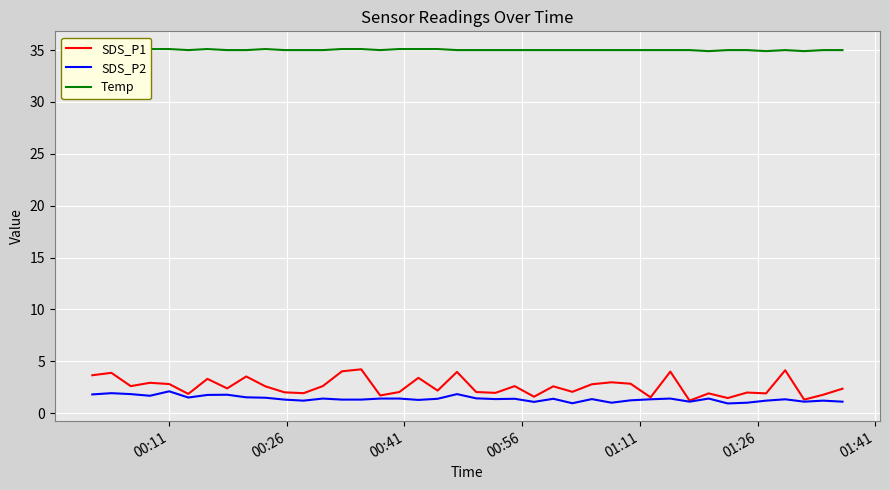

Reading left to right, what are all the values shown in this chart?

SDS_P1: 3.6	3.9	2.6	2.9	2.8	1.9	3.3	2.4	3.5	2.6	2.0	1.9	2.6	4.0	4.2	1.7	2.0	3.4	2.2	4.0	2.0	1.9	2.6	1.6	2.6	2.0	2.8	3.0	2.8	1.5	4.0	1.2	1.9	1.4	2.0	1.9	4.1	1.3	1.8	2.4
SDS_P2: 1.8	1.9	1.8	1.7	2.1	1.5	1.8	1.8	1.5	1.5	1.3	1.2	1.4	1.3	1.3	1.4	1.4	1.3	1.4	1.8	1.4	1.4	1.4	1.1	1.4	0.9	1.4	1.0	1.2	1.3	1.4	1.1	1.4	0.9	1.0	1.2	1.3	1.1	1.2	1.1
Temp: 35.1	35.1	35.1	35.1	35.1	35.0	35.1	35.0	35.0	35.1	35.0	35.0	35.0	35.1	35.1	35.0	35.1	35.1	35.1	35.0	35.0	35.0	35.0	35.0	35.0	35.0	35.0	35.0	35.0	35.0	35.0	35.0	34.9	35.0	35.0	34.9	35.0	34.9	35.0	35.0